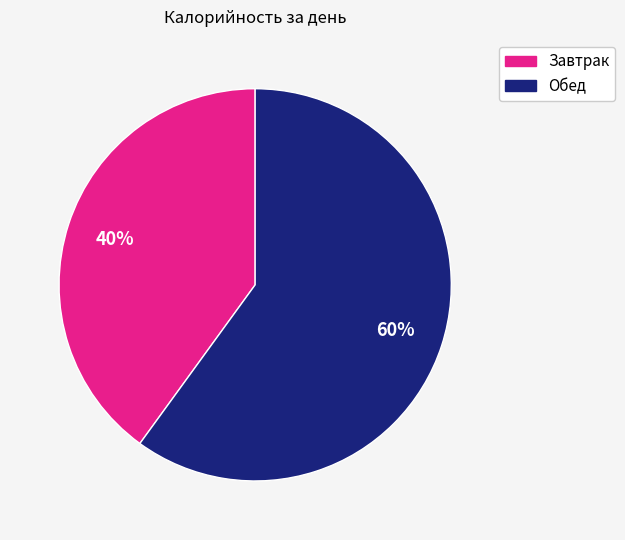

What is the majority slice?

Обед